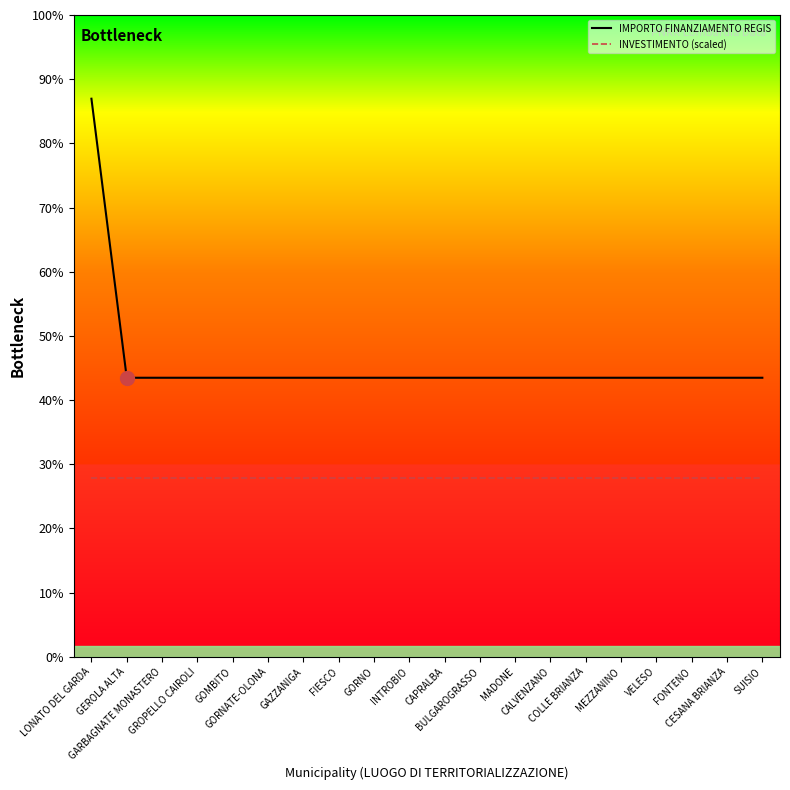

At which label is IMPORTO FINANZIAMENTO REGIS closest to 15258?

LONATO DEL GARDA